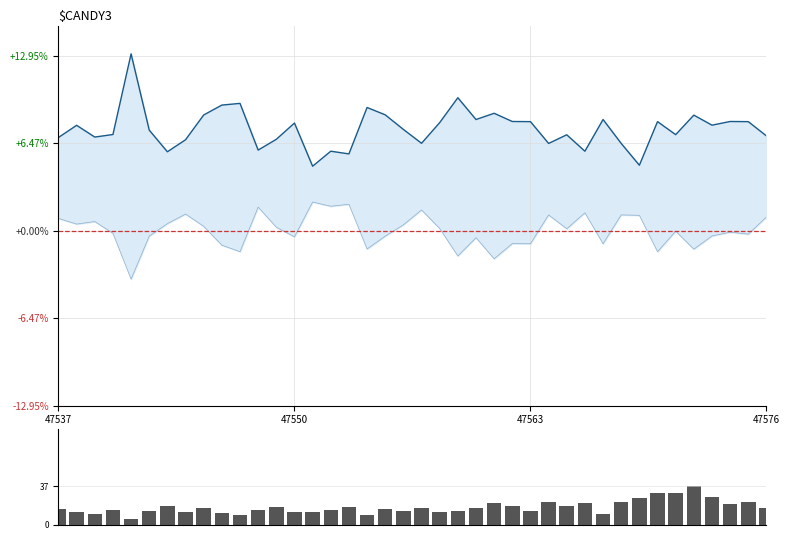

Reading left to right, list all the values displayed in this chart.

col_4: 10204	10290	10207	10225	10795	10256	10103	10188	10363	10433	10445	10115	10191	10306	10001	10107	10088	10416	10364	10261	10163	10309	10485	10331	10375	10317	10316	10162	10223	10107	10331	10162	10008	10316	10224	10362	10291	10317	10316	10215
col_5: 9632	9592	9610	9527	9203	9507	9595	9663	9576	9443	9397	9712	9570	9502	9748	9718	9732	9416	9507	9587	9692	9561	9367	9496	9347	9454	9453	9657	9559	9672	9453	9657	9654	9397	9542	9415	9508	9535	9521	9642
col_7: 15	12	10	14	5	13	18	12	16	11	9	14	17	12	12	14	17	9	15	13	16	12	13	16	21	18	13	22	18	21	10	22	26	31	31	37	27	20	22	16